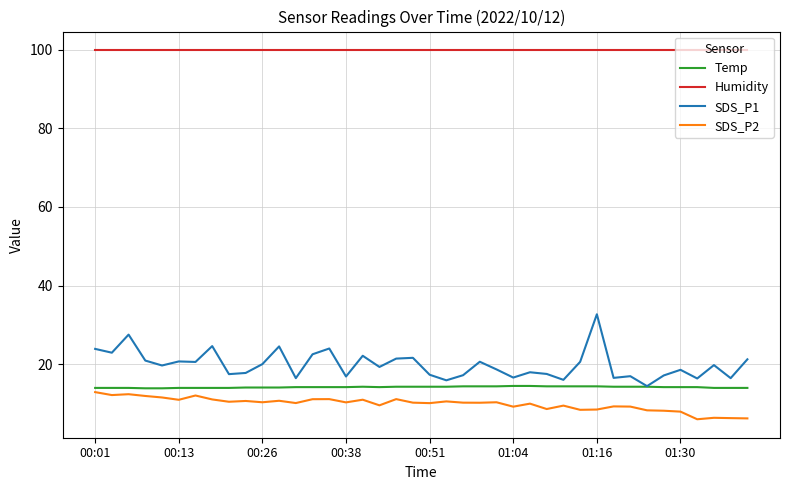

What is the maximum value for Temp?

14.5